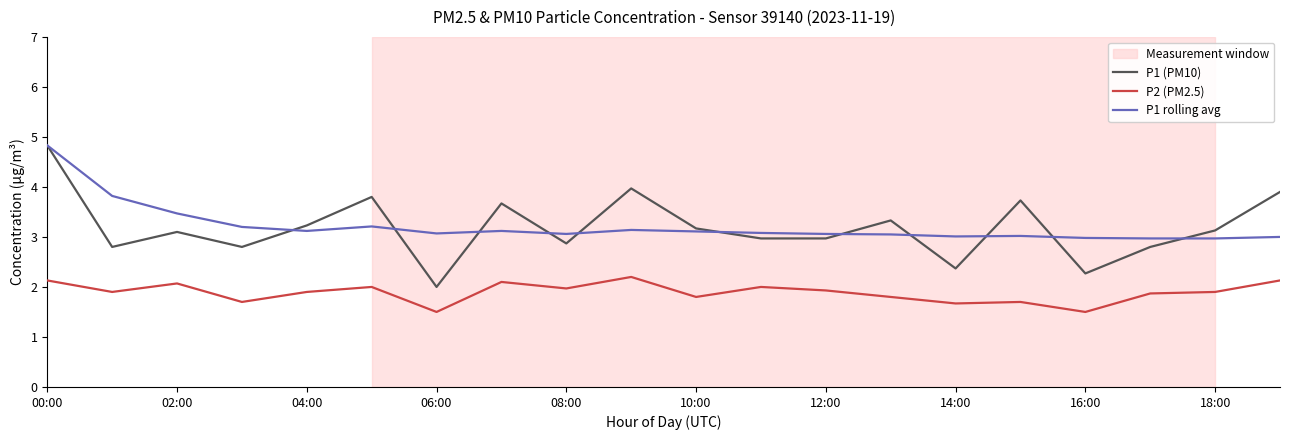

Which series has the largest range (max minus min)?

P1 (PM10)